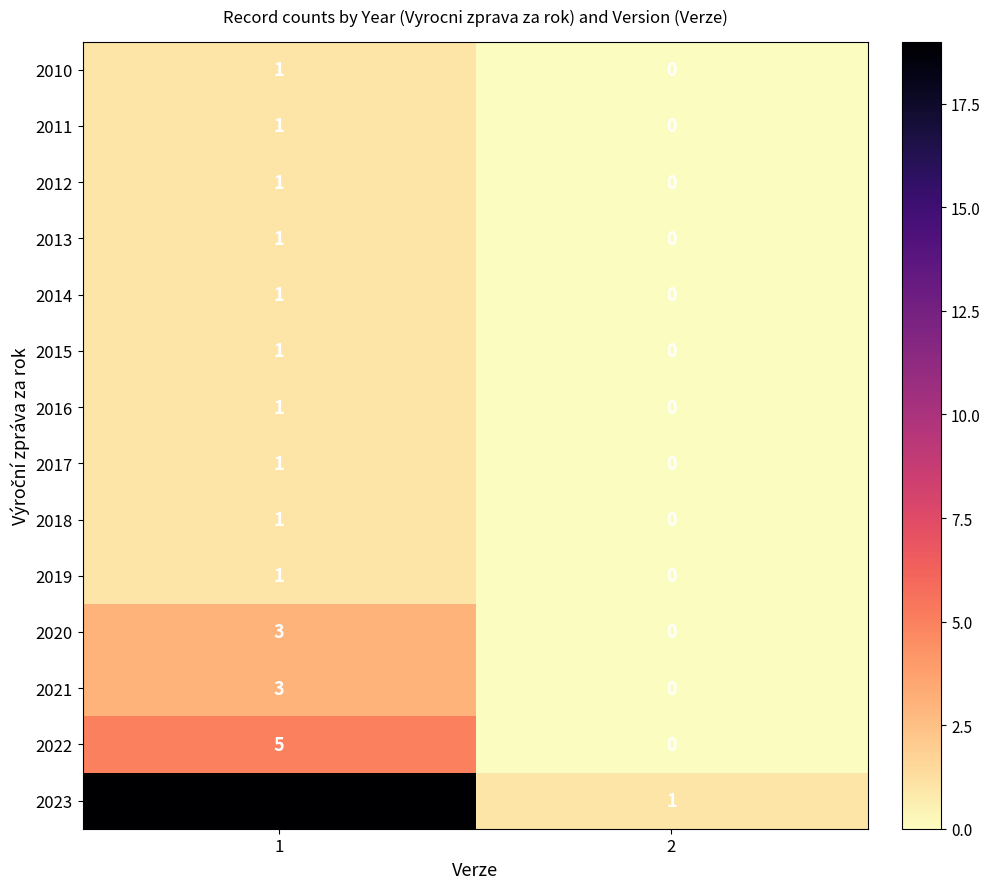

At which category is the sum across all series the highest?

1